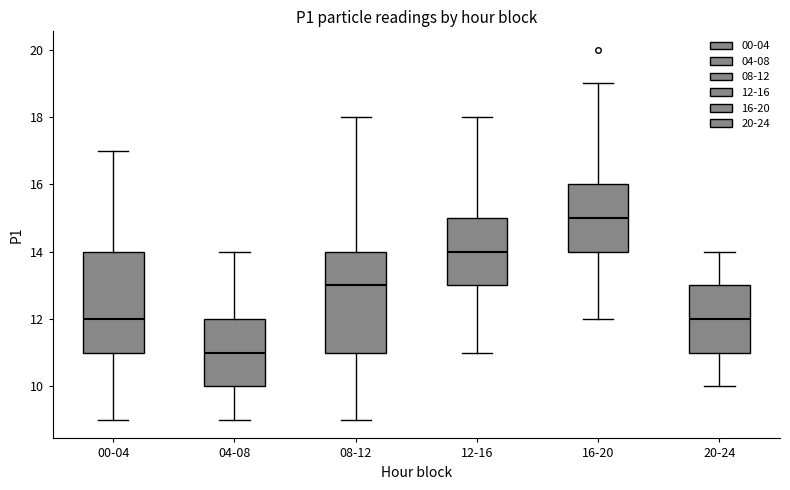

Reading left to right, read every box against the y-axis: the position of its median line, the range the box covers, and the ends of its whiskers. The values are not printed on the chart, so give them approximately, as read against the axis.

00-04: median 12, box 11 to 14, whiskers 9 to 17
04-08: median 11, box 10 to 12, whiskers 9 to 14
08-12: median 13, box 11 to 14, whiskers 9 to 18
12-16: median 14, box 13 to 15, whiskers 11 to 18
16-20: median 15, box 14 to 16, whiskers 12 to 19
20-24: median 12, box 11 to 13, whiskers 10 to 14